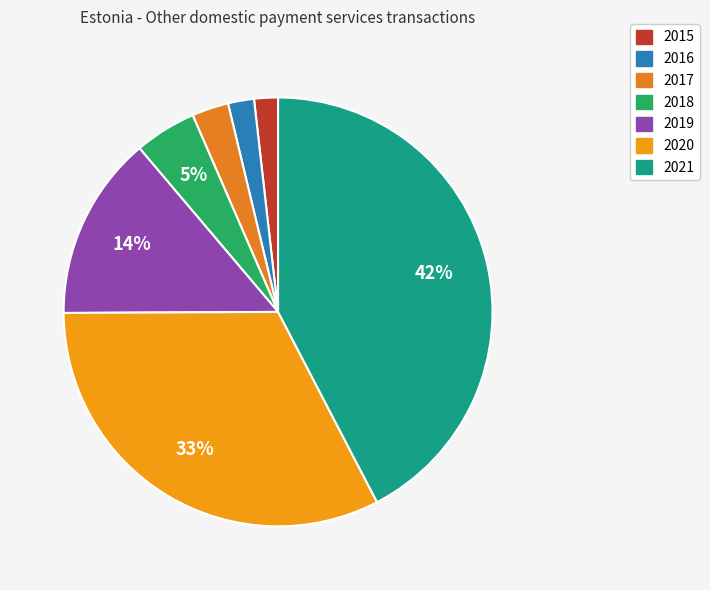

Which has a higher value, 2018 or 2020?

2020